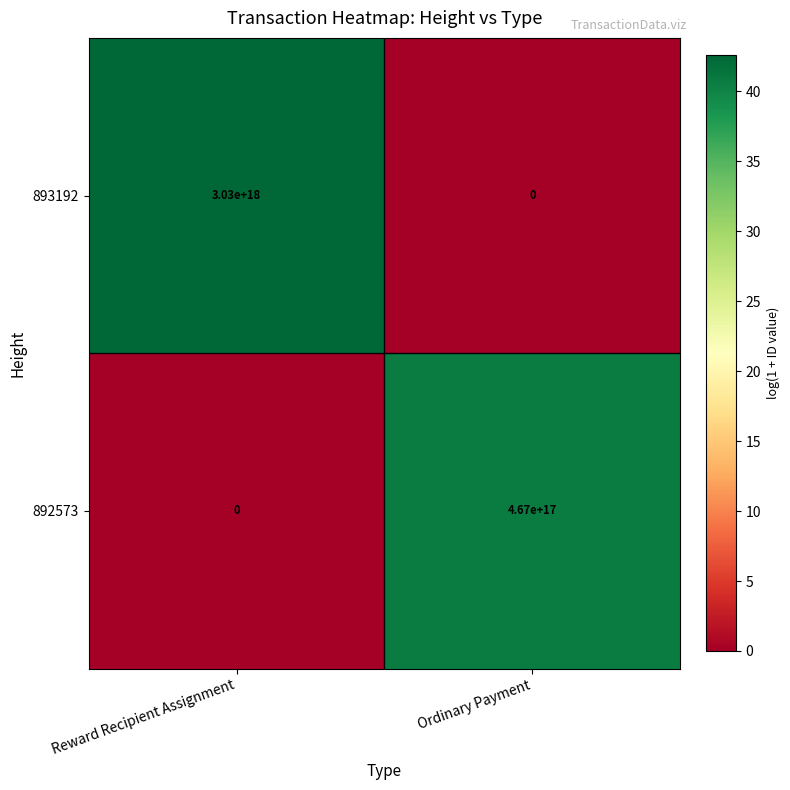

Which series has the largest range (max minus min)?

893192